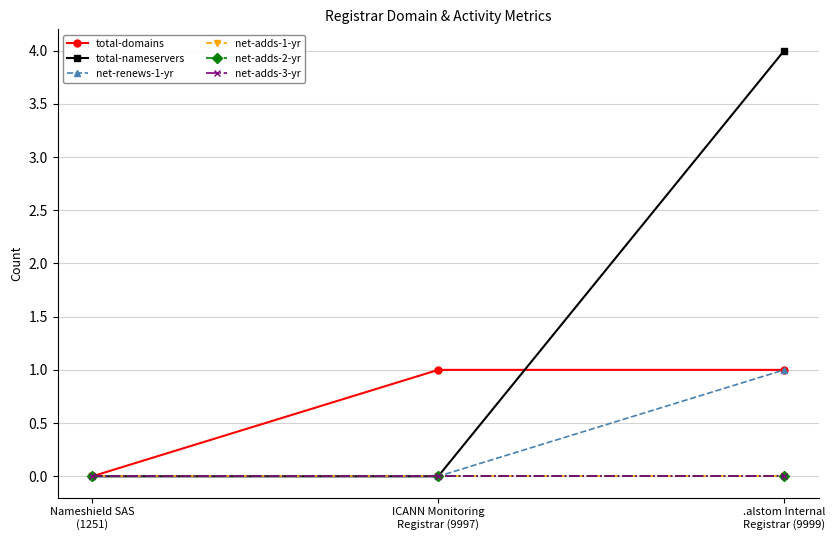

Reading right to left, what are all the values shown in this chart?

total-domains: 1	1	0
total-nameservers: 4	0	0
net-renews-1-yr: 1	0	0
net-adds-1-yr: 0	0	0
net-adds-2-yr: 0	0	0
net-adds-3-yr: 0	0	0